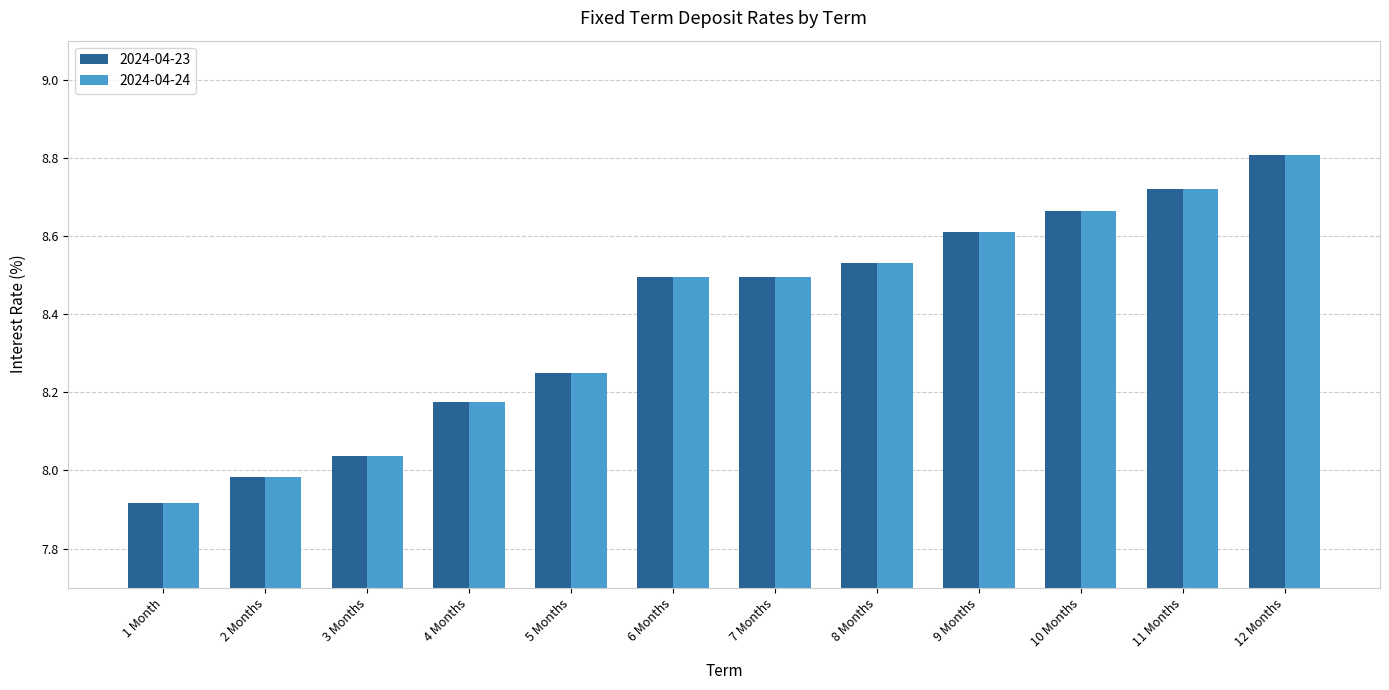

Which category has the lowest value in the 2024-04-23 series?

1 Month